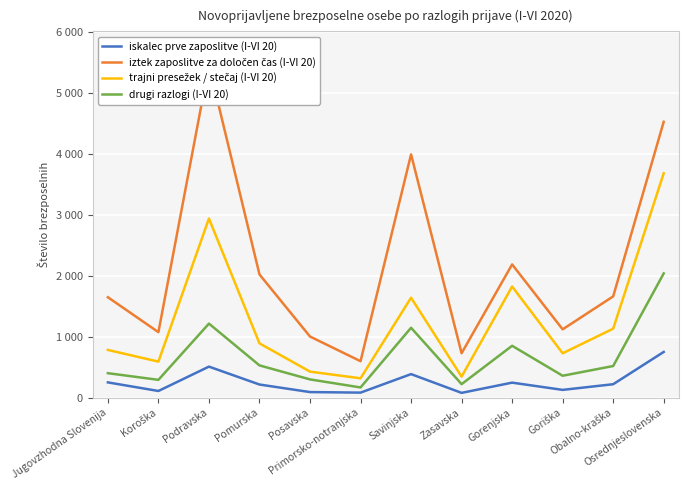

What is the difference between the drugi razlogi (I-VI 20) values at Goriška and Osrednjeslovenska?

1680